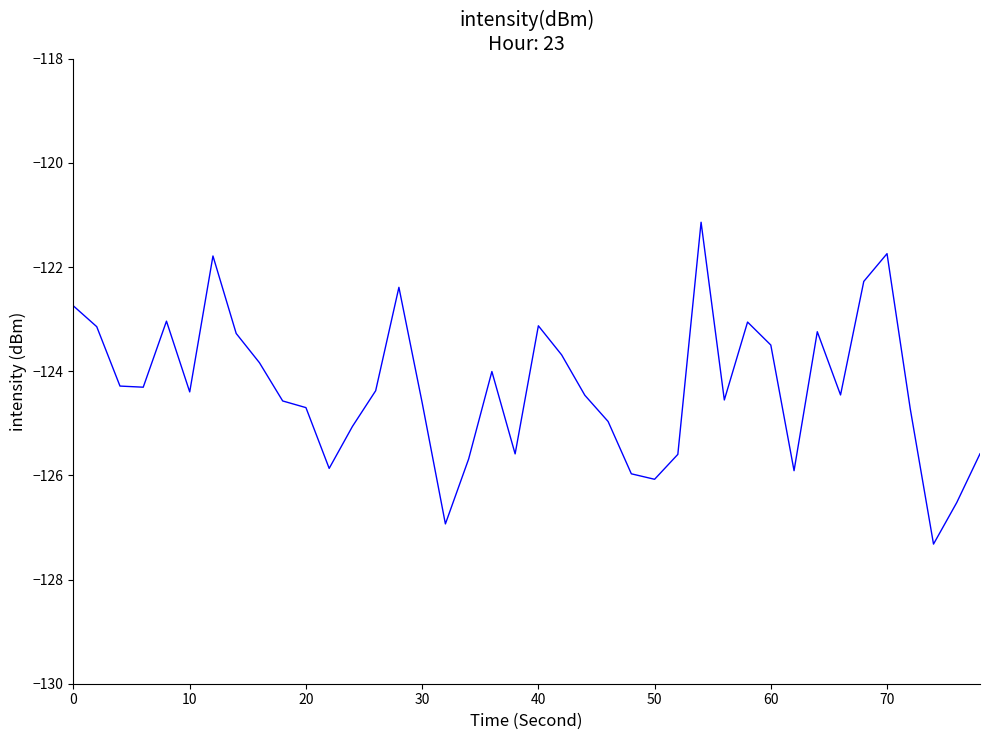

Is this an area chart (filled region under the line)?

No